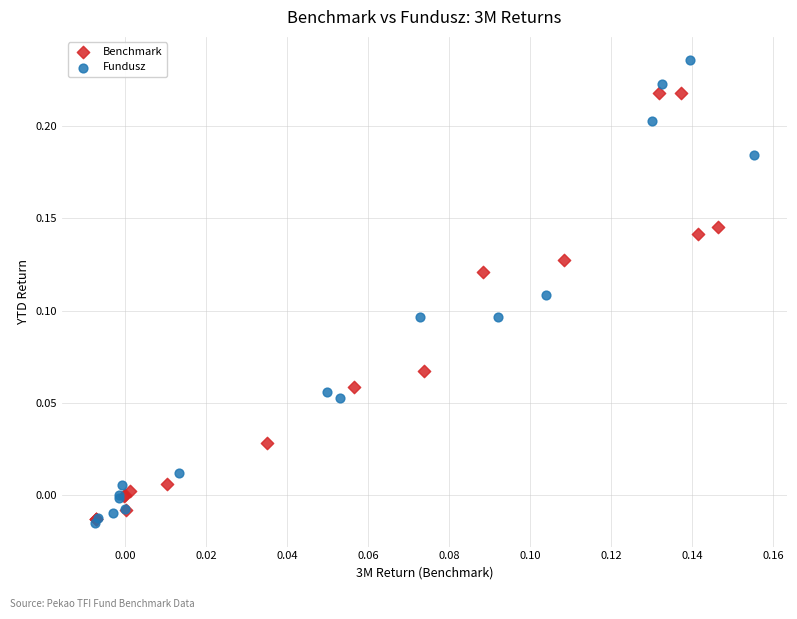

Which series has the largest Y range (max minus min)?

Fundusz